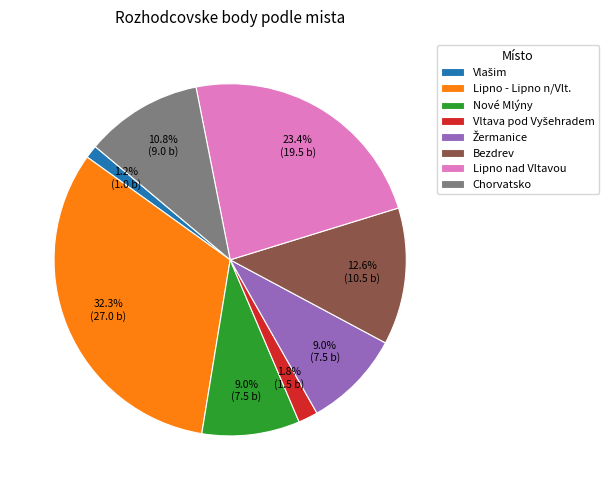

Approximately how many times larger is the value at Lipno nad Vltavou compared to Nové Mlýny?

2.6